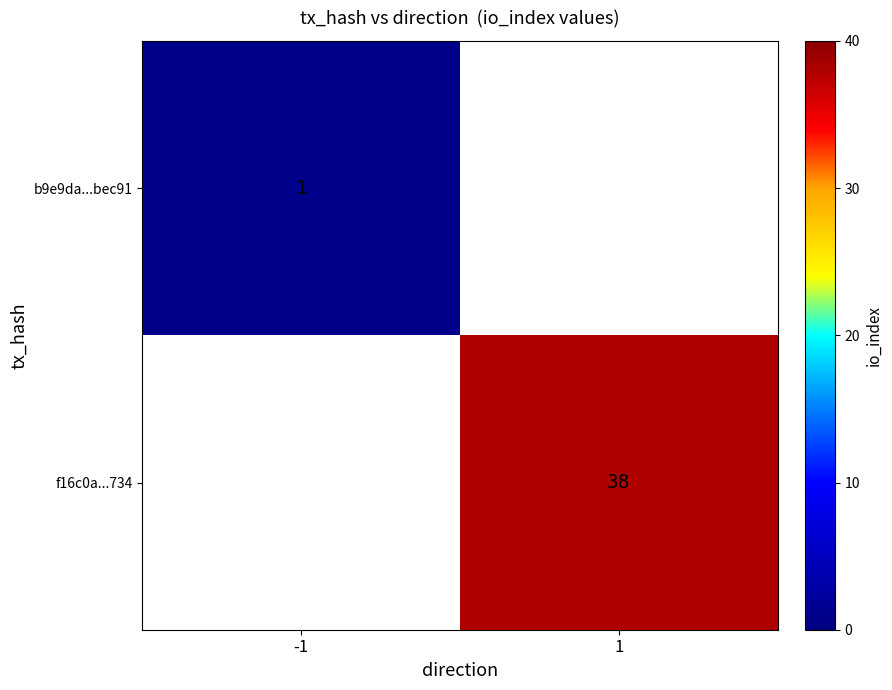

Which has a higher value, -1 or 1?

1